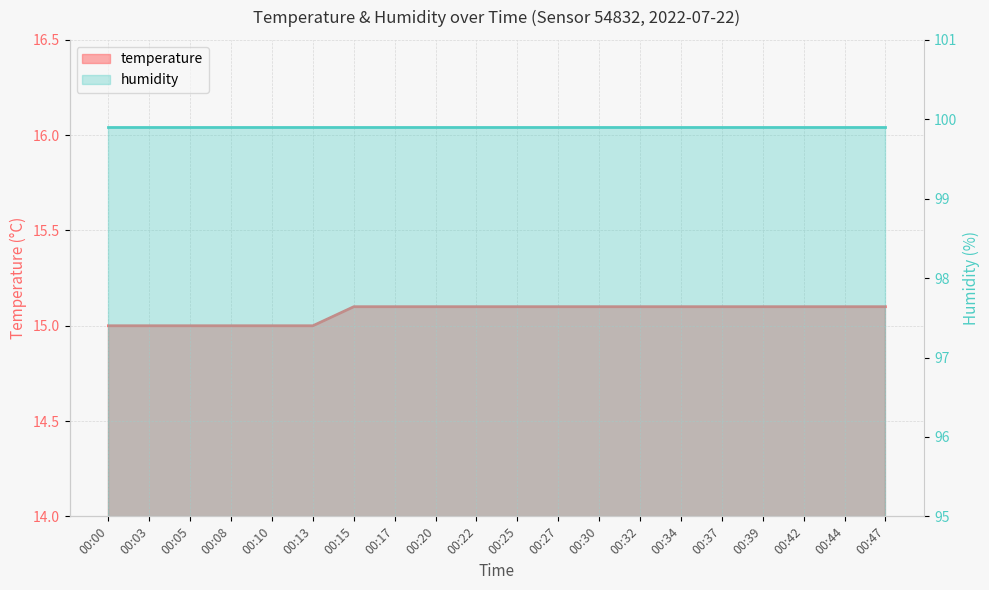

List the labels in order of value, largest first.

00:15, 00:17, 00:20, 00:22, 00:25, 00:27, 00:30, 00:32, 00:34, 00:37, 00:39, 00:42, 00:44, 00:47, 00:00, 00:03, 00:05, 00:08, 00:10, 00:13